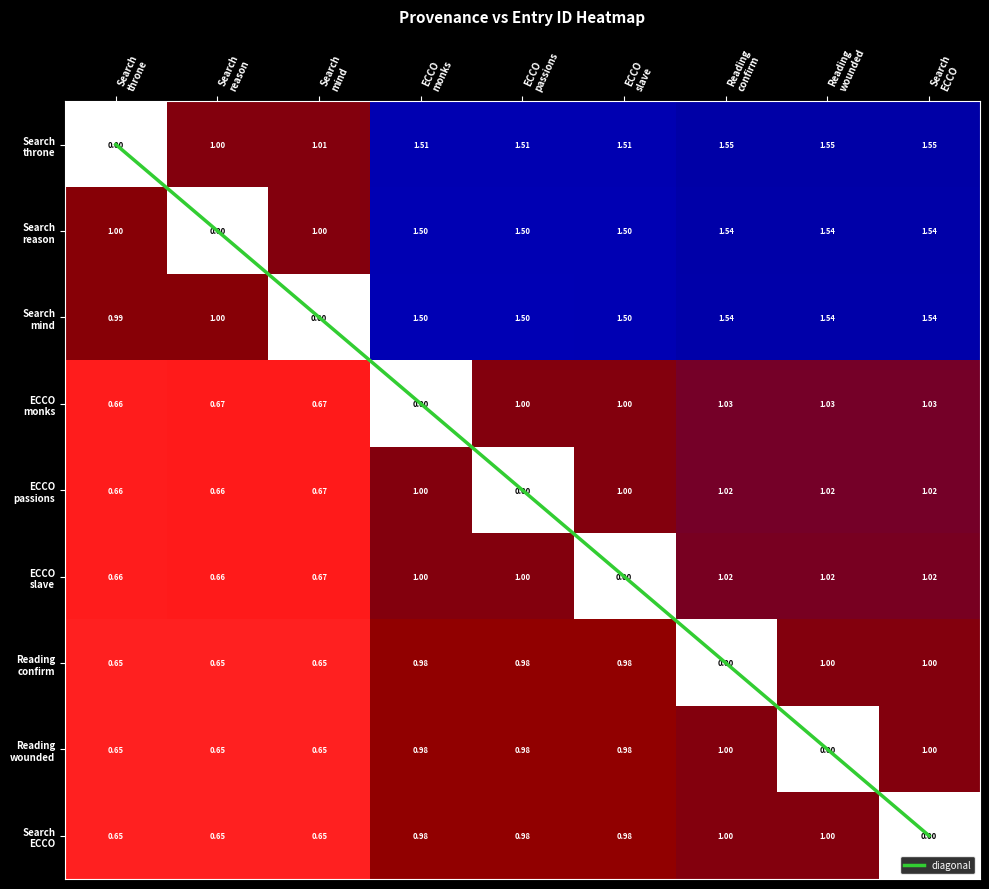

Rank the categories by ECCO passions value from lowest to highest.

ECCO passions, Search throne, Search reason, Search mind, ECCO monks, ECCO slave, Reading confirm, Reading wounded, Search ECCO